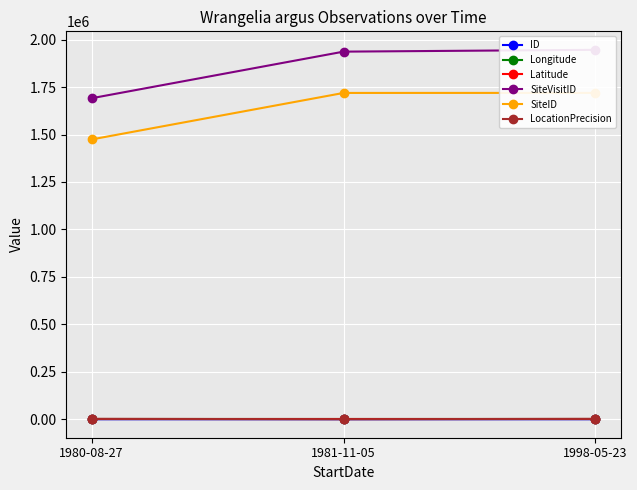

Reading left to right, transcribe all the data shown in this chart.

ID: 0.0	1.0	2.0
Longitude: 152.3	151.9	151.7
Latitude: -23.8	-23.4	-23.5
SiteVisitID: 1691155.0	1936618.0	1946273.0
SiteID: 1474086.0	1719049.0	1719297.0
LocationPrecision: 2000.0	100.0	2000.0